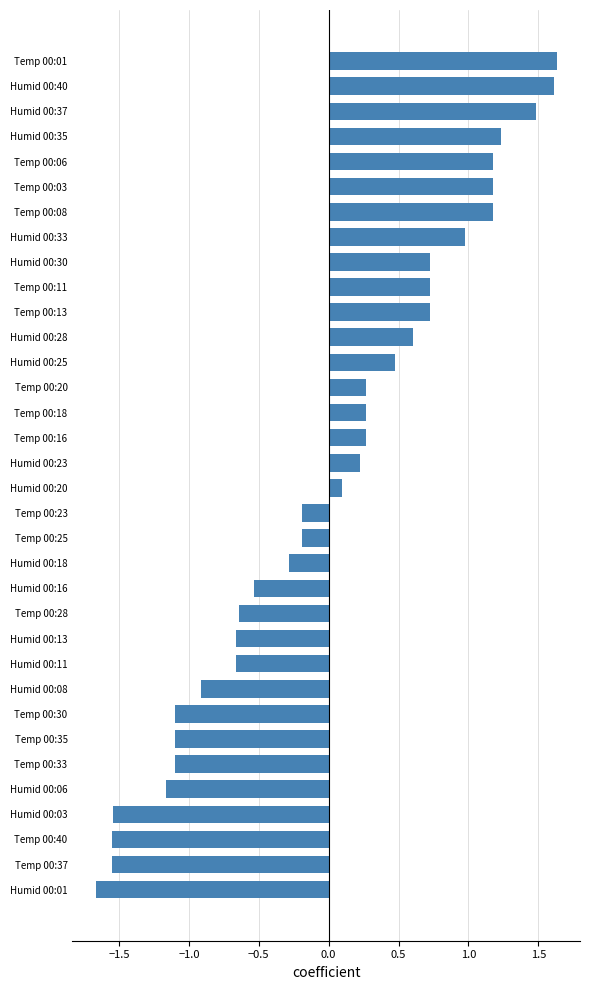

Count the number of categories in the chart.

34